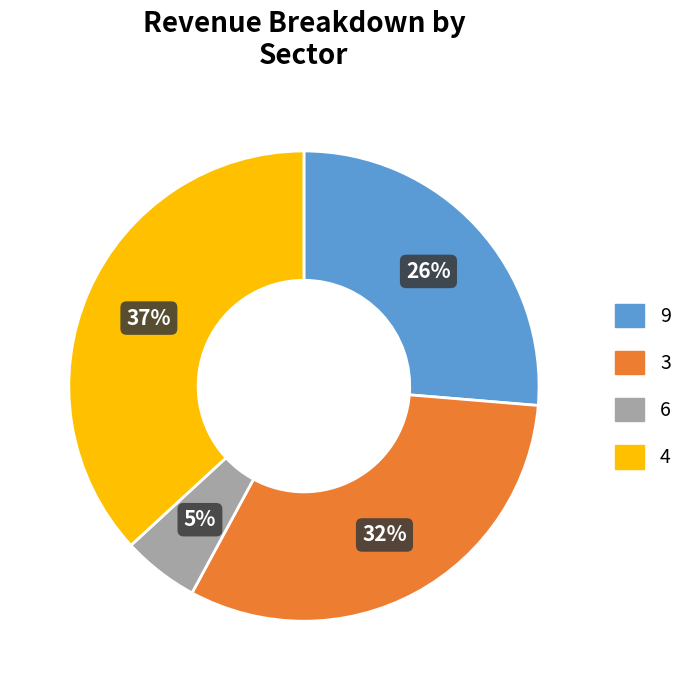

Rank the categories by value from highest to lowest.

4, 3, 9, 6